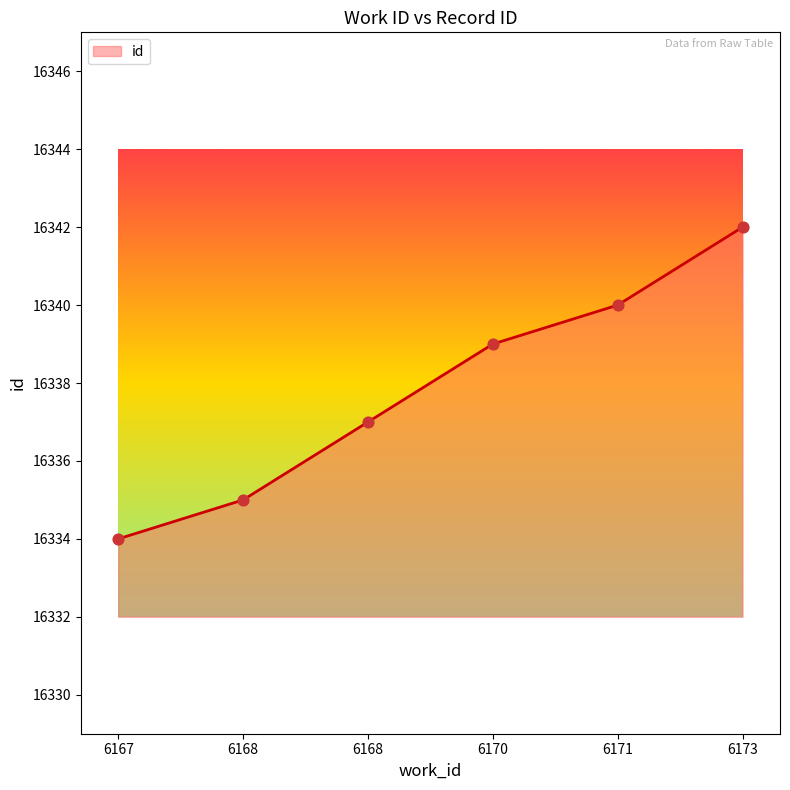

Approximately how many times larger is the value at 6168 compared to 6171?

1.0